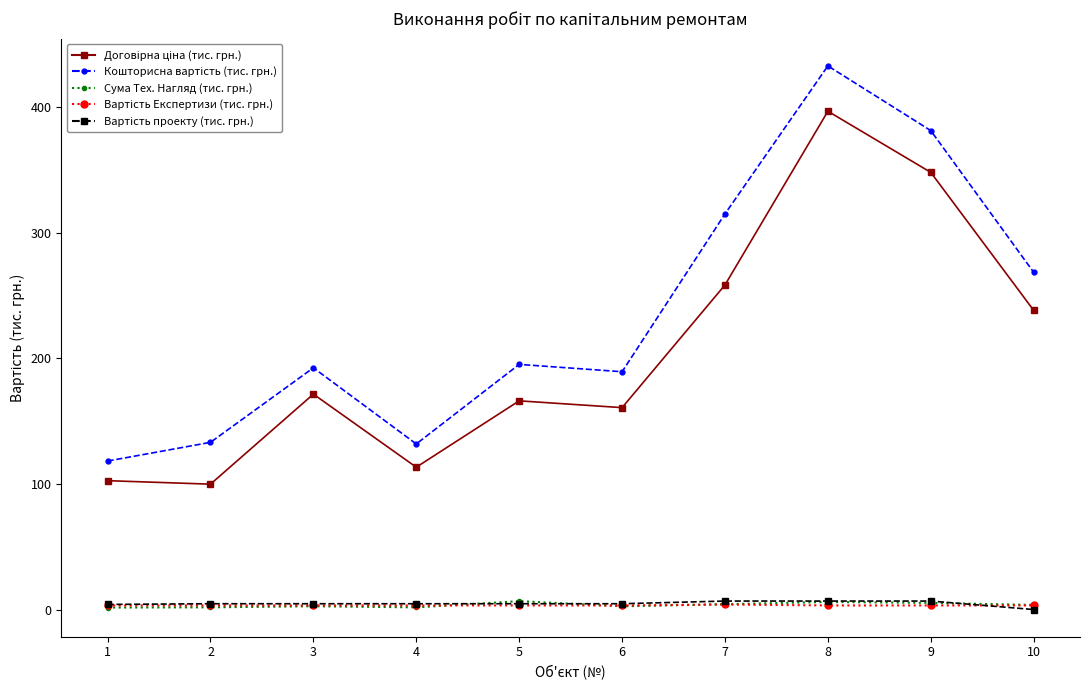

At which category is the sum across all series the highest?

8